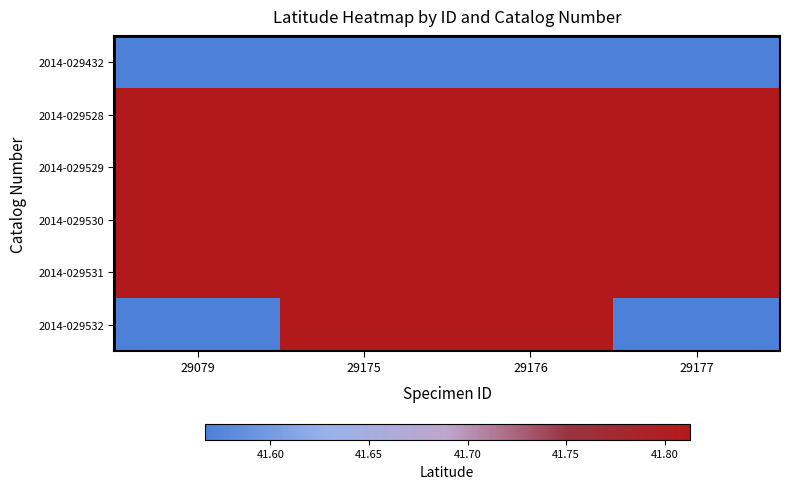

Read the 2014-029432 value at 29079.

41.6